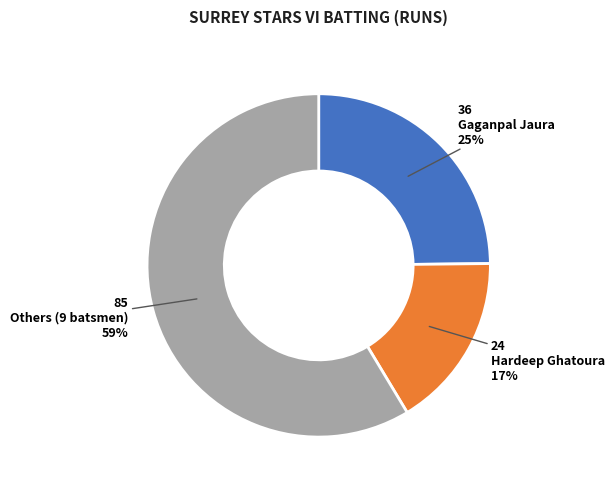

Is there a majority slice in this chart?

Yes